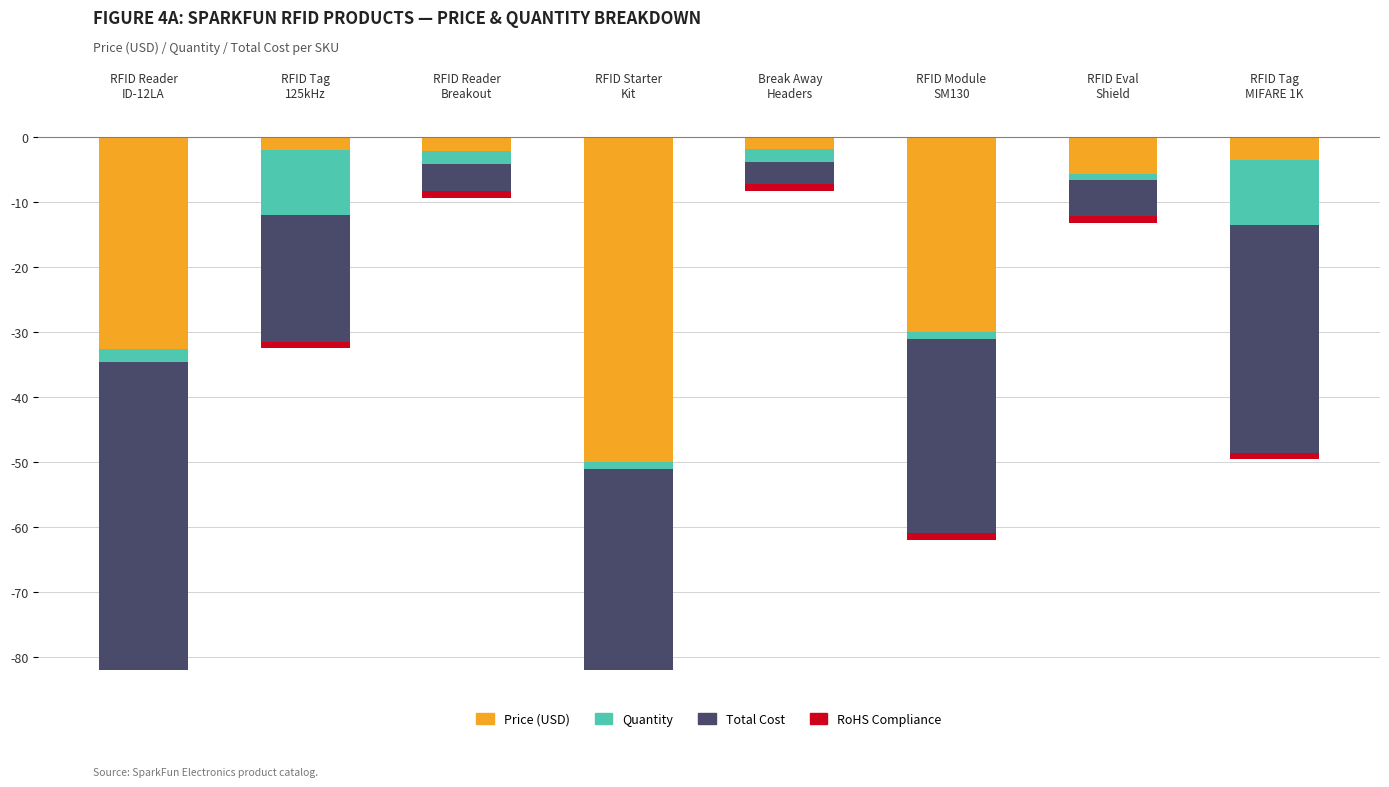

Reading left to right, what are all the values shown in this chart?

Price (USD): -32.5	-1.9	-2.1	-50.0	-1.8	-29.9	-5.6	-3.5
Quantity: -2.0	-10.0	-2.0	-1.0	-2.0	-1.0	-1.0	-10.0
Total Cost: -65.0	-19.5	-4.2	-50.0	-3.5	-30.0	-5.6	-35.0
RoHS Compliance: -1.0	-1.0	-1.0	-1.0	-1.0	-1.0	-1.0	-1.0